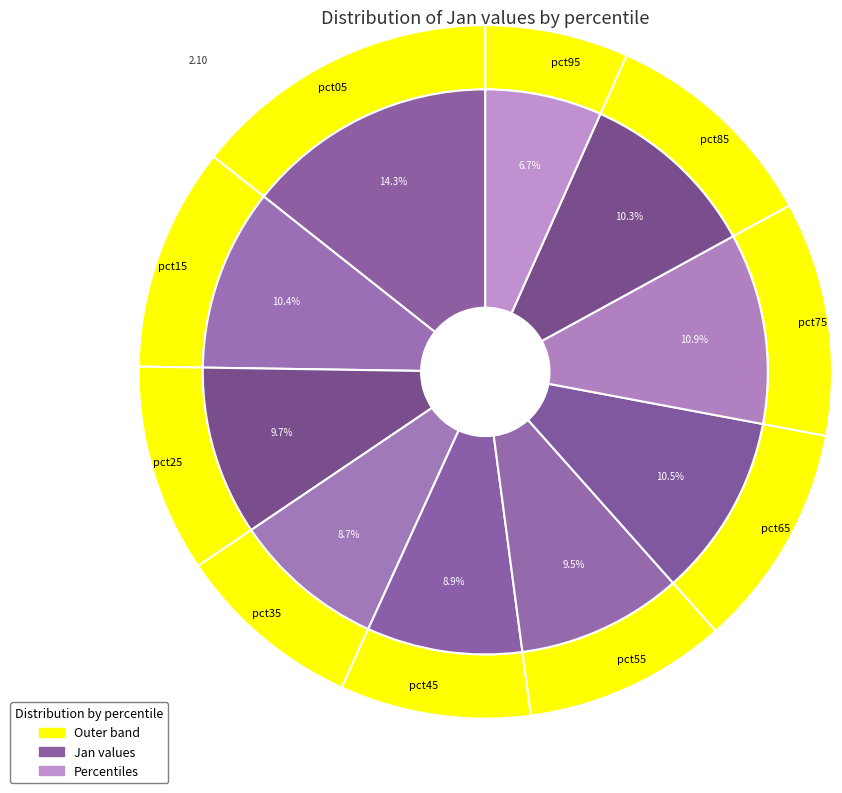

True or false: pct55 accounts for 1% of the total.

False